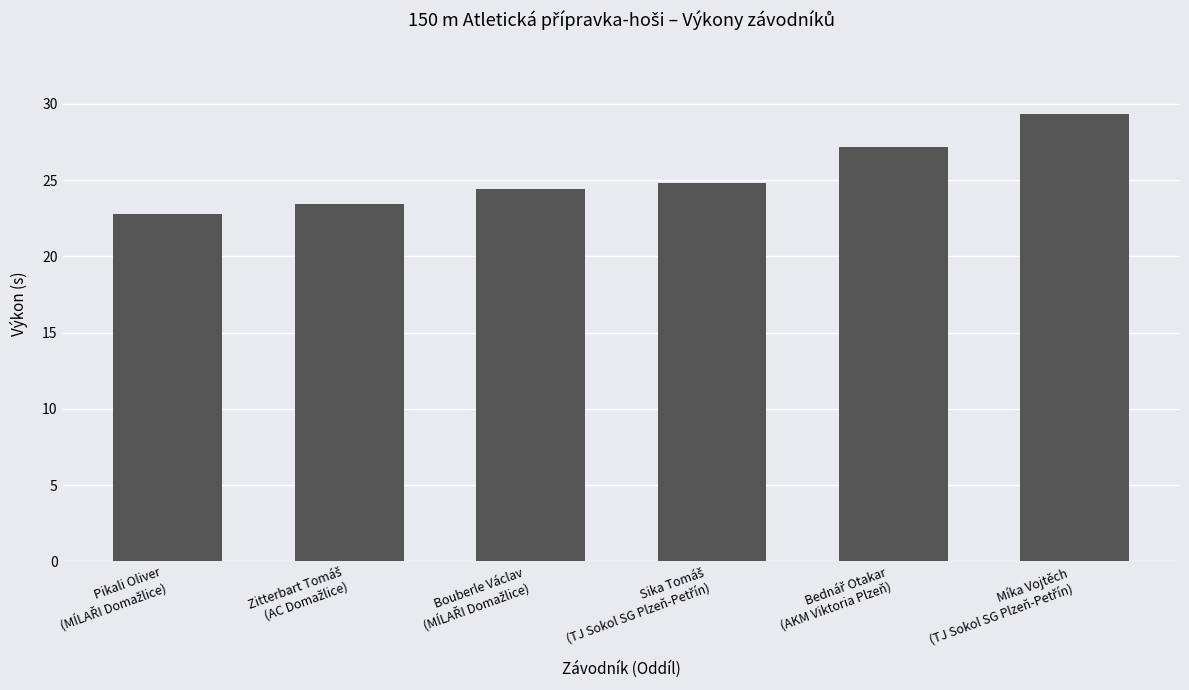

What is the smallest value displayed?

22.8